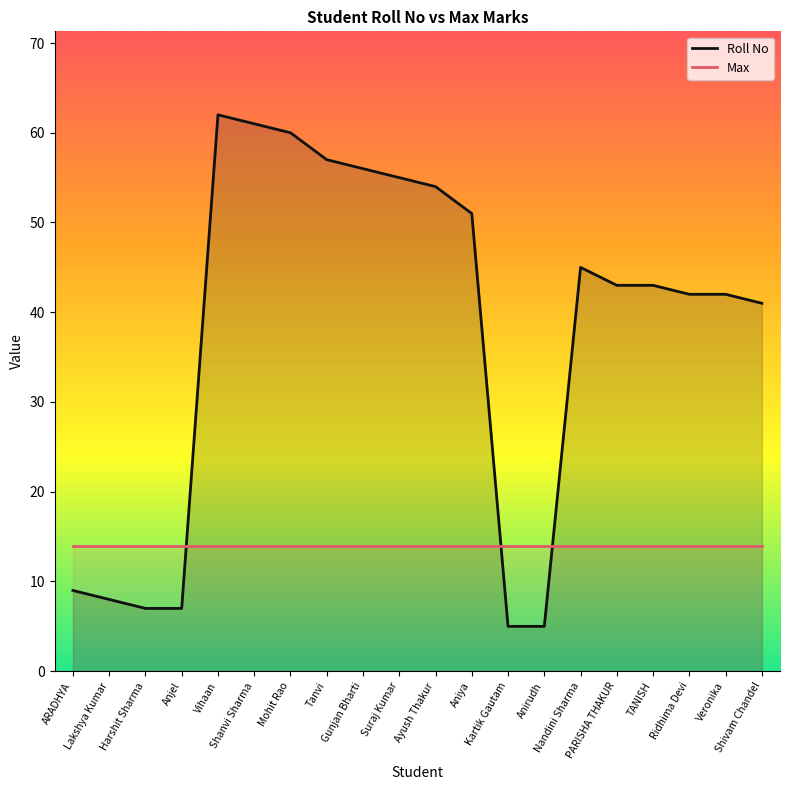

Does the chart display data point markers on the line(s)?

No